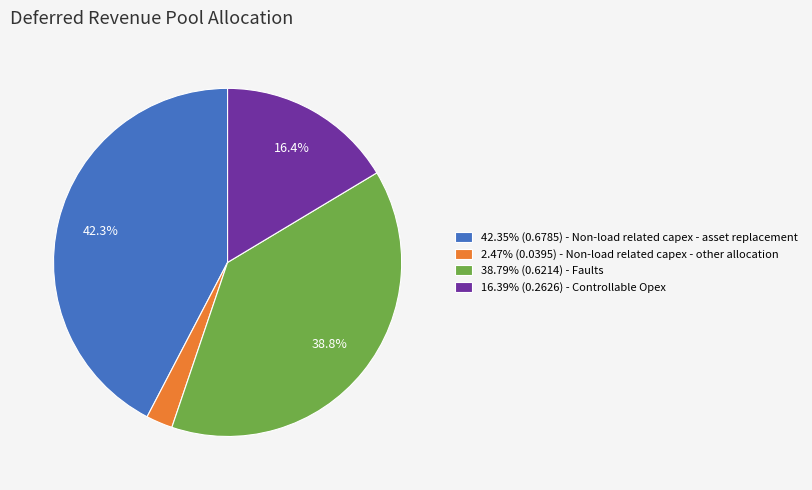

Does 42.35% (0.6785) - Non-load related capex - asset replacement represent more than half of the total?

No